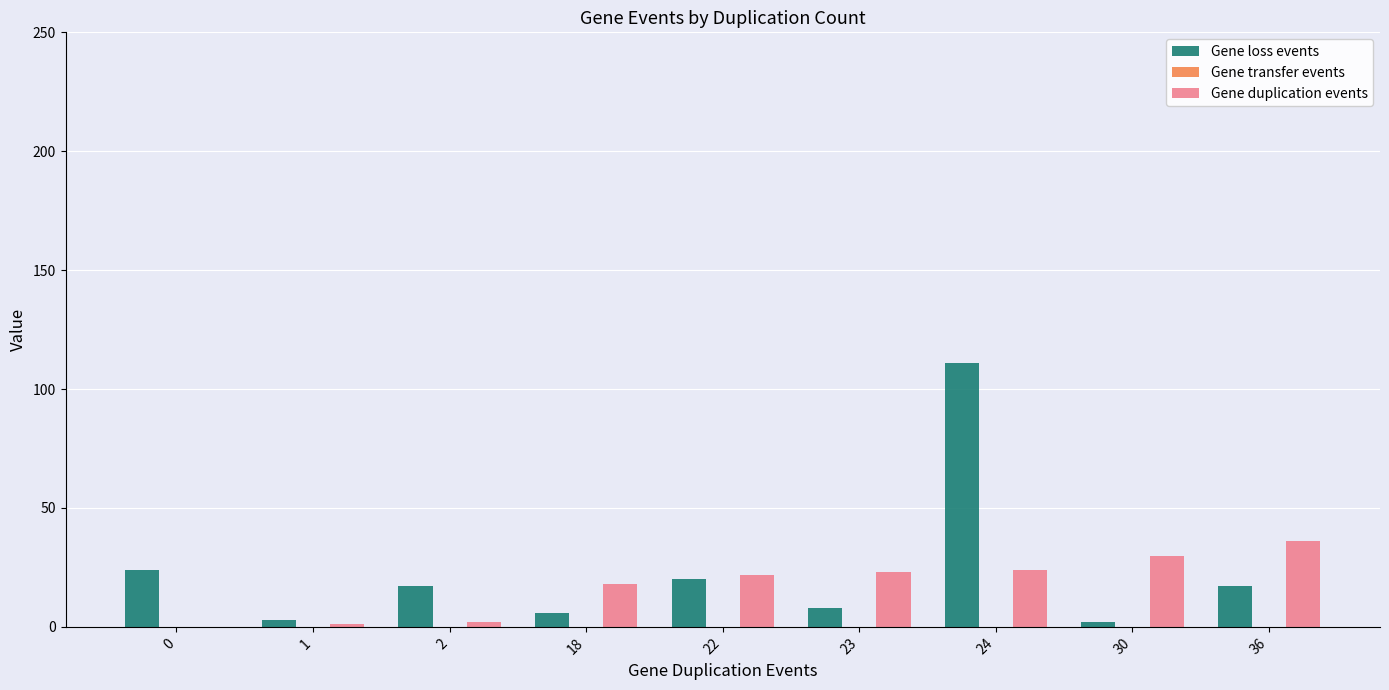

What is the greatest value displayed?

111